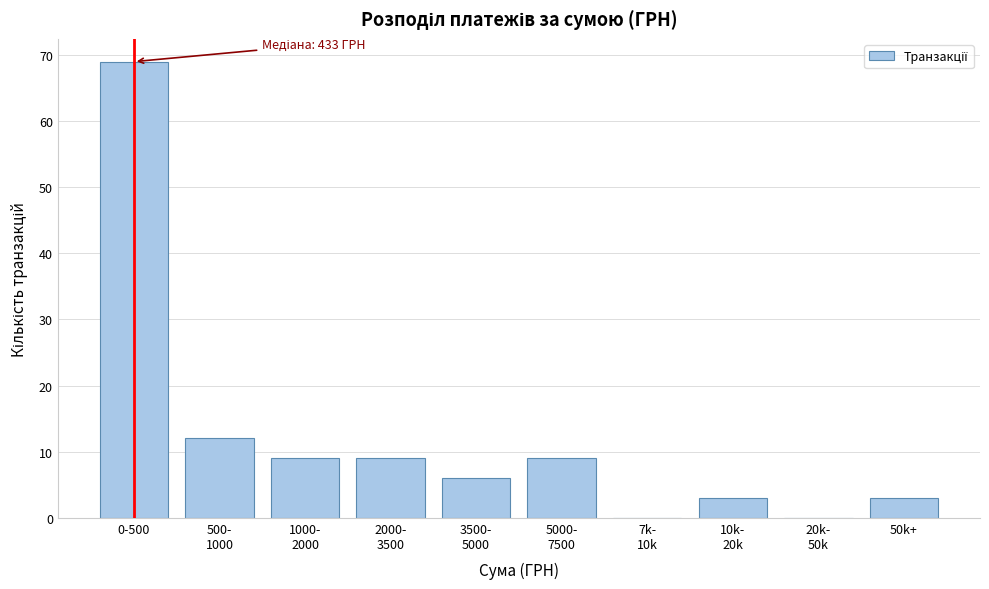

Which label corresponds to the largest value in the chart?

0-500